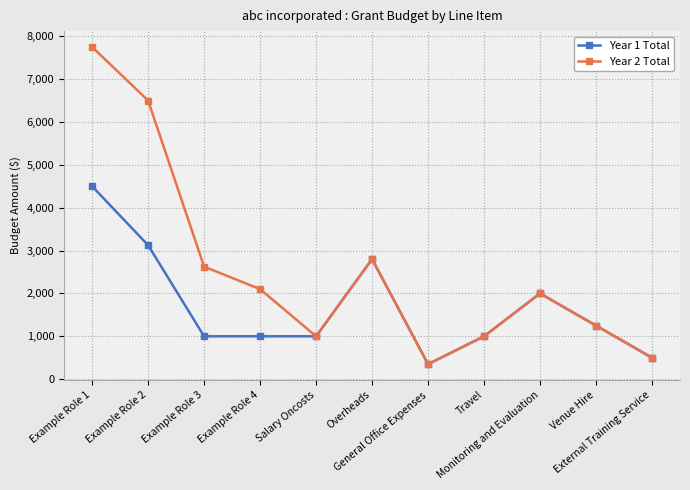

At which label does Year 2 Total first exceed 2000?

Example Role 1